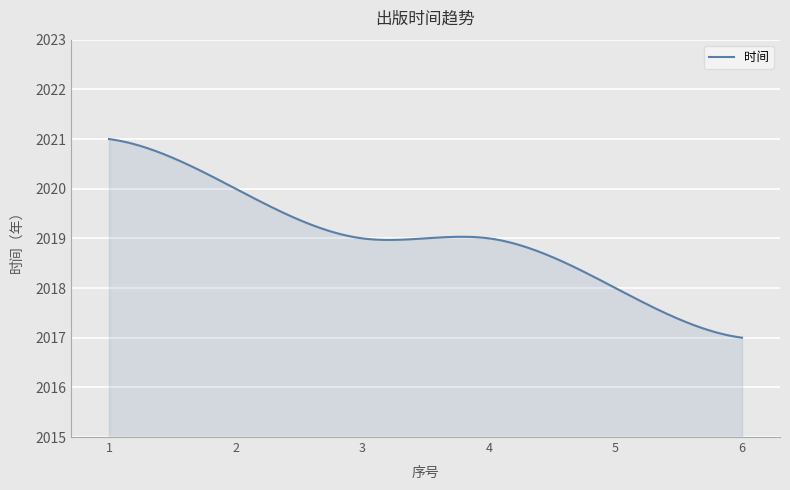

What is the maximum value shown in the chart?

2021.0